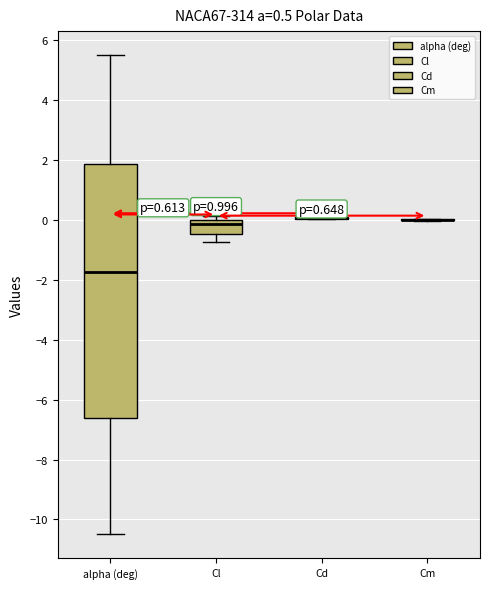

Which box is the tallest, from its lower edge to its upper edge?

alpha (deg)